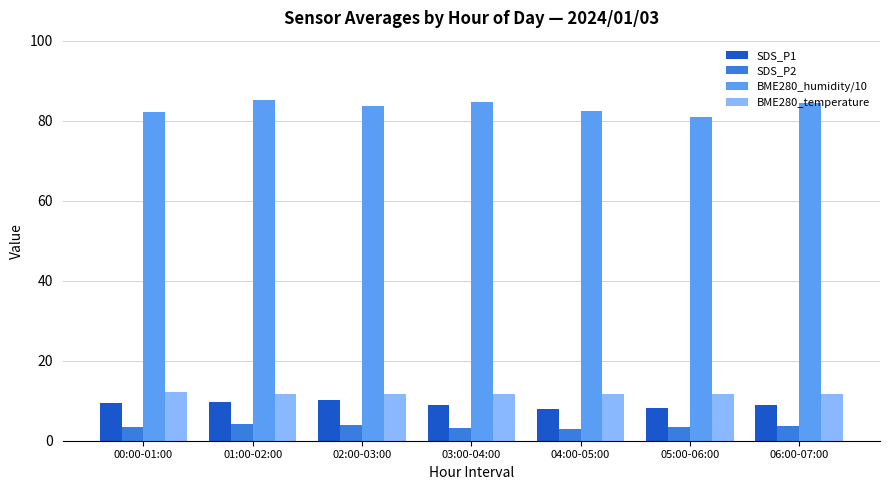

What is the label of the 1st bar from the right?

06:00-07:00